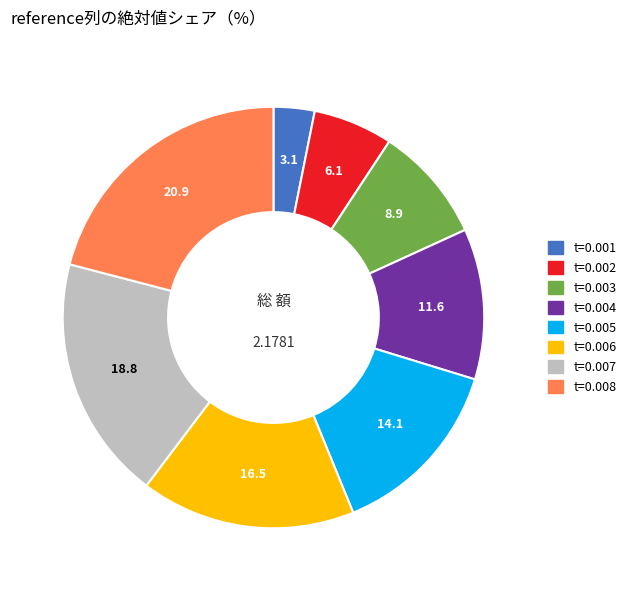

Does any single category account for the majority?

No